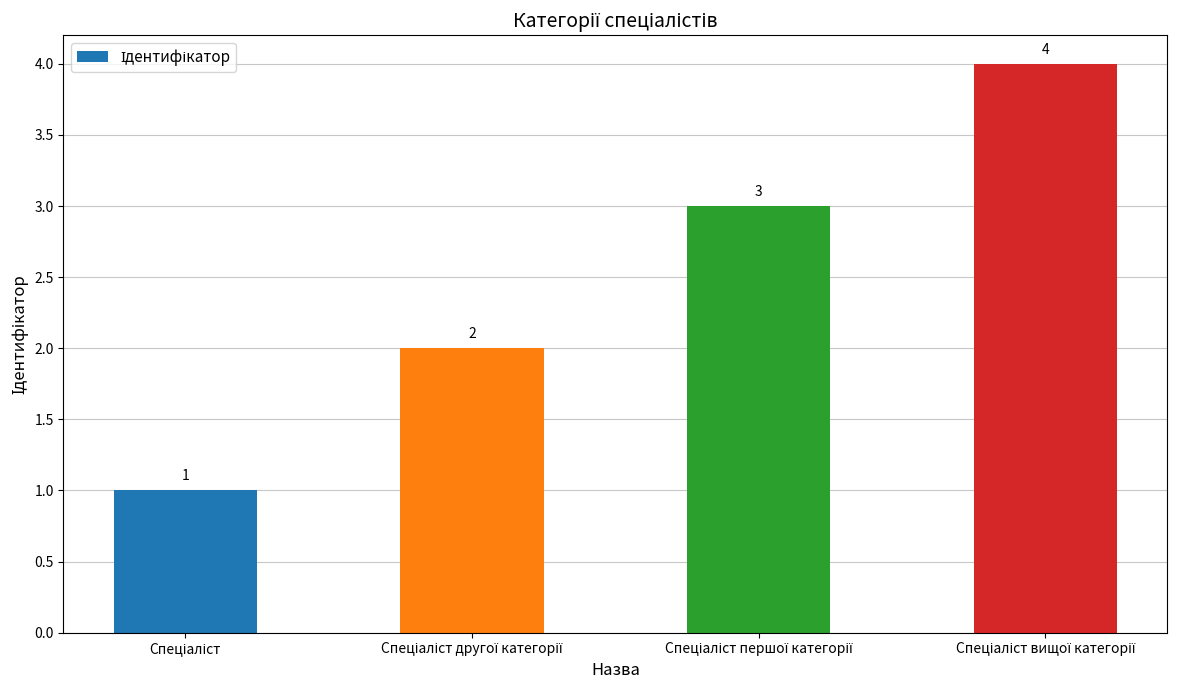

What is the minimum value shown in the chart?

1